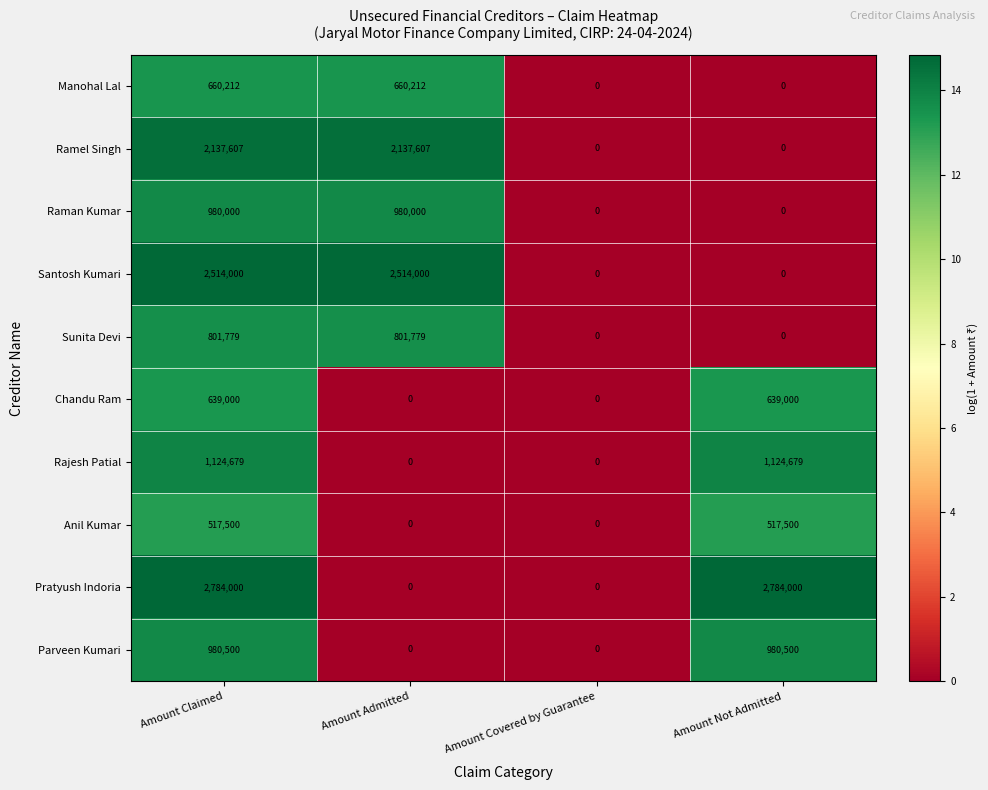

What is the maximum value for Pratyush Indoria?

2784000